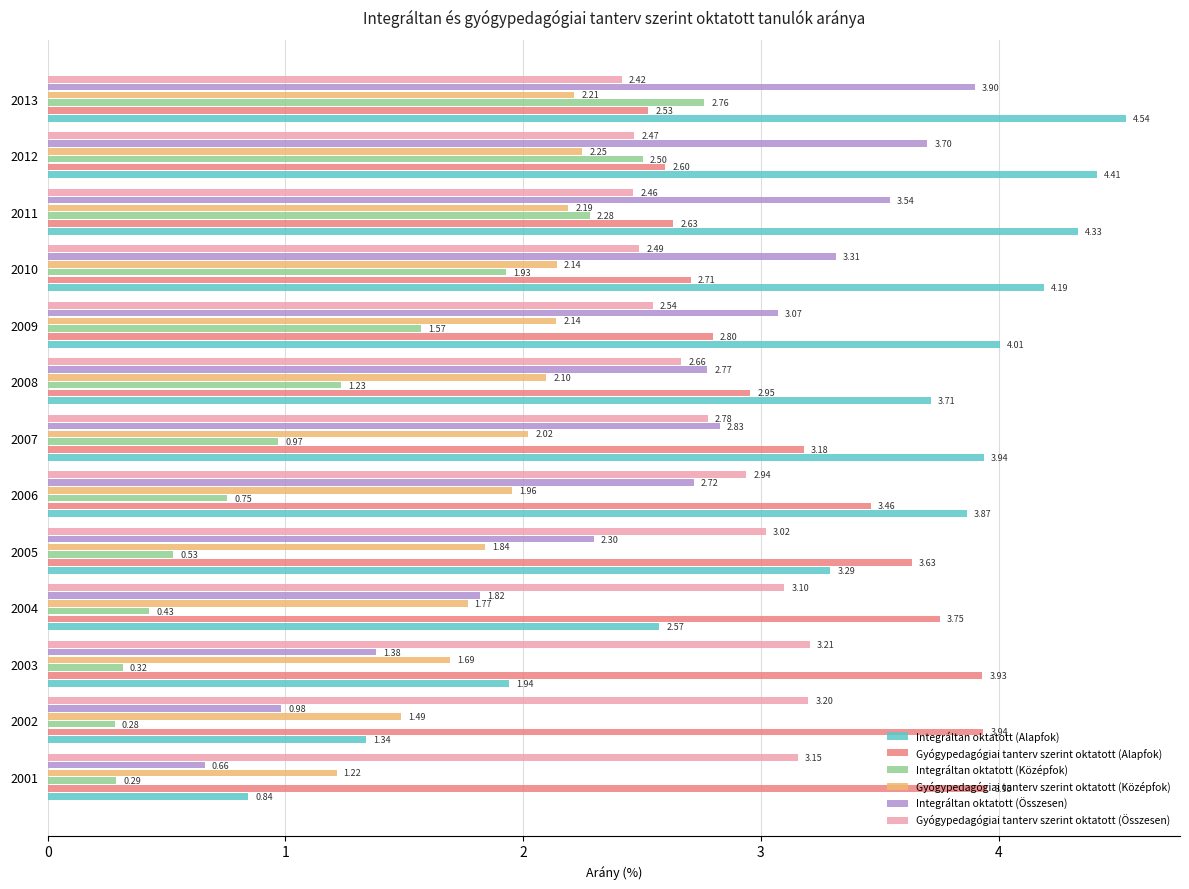

Which series changed the most between 2001 and 2008?

Integráltan oktatott (Alapfok)